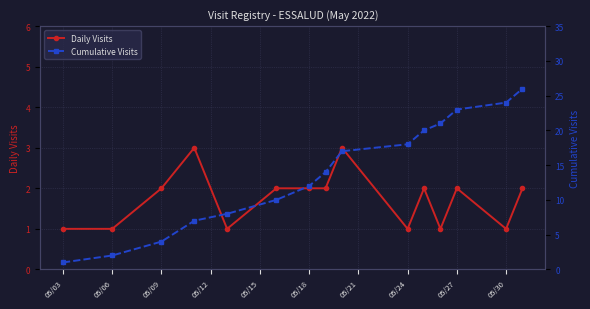

At how many categories does at least one series exceed 23?

2